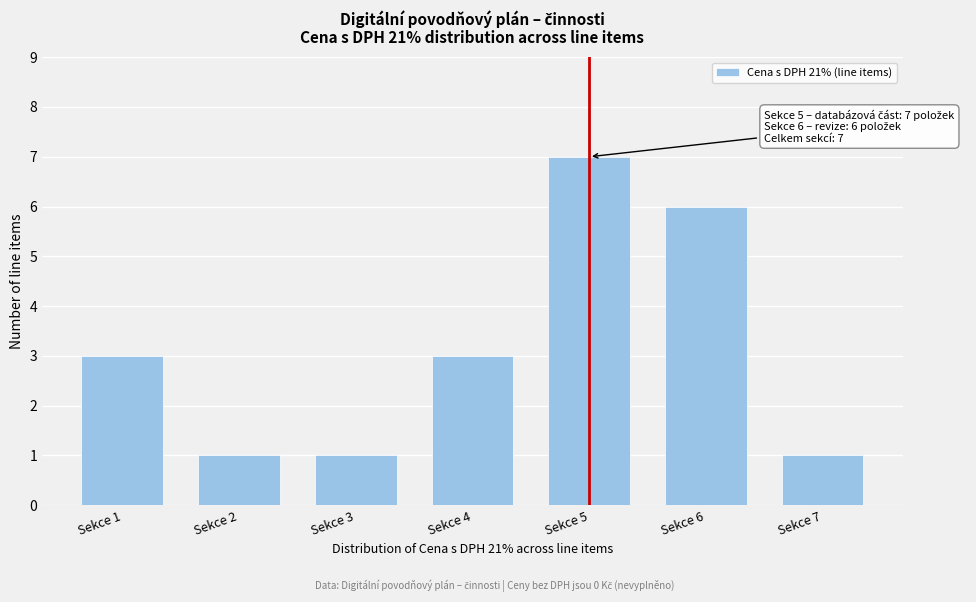

Reading left to right, list all the values displayed in this chart.

3	1	1	3	7	6	1